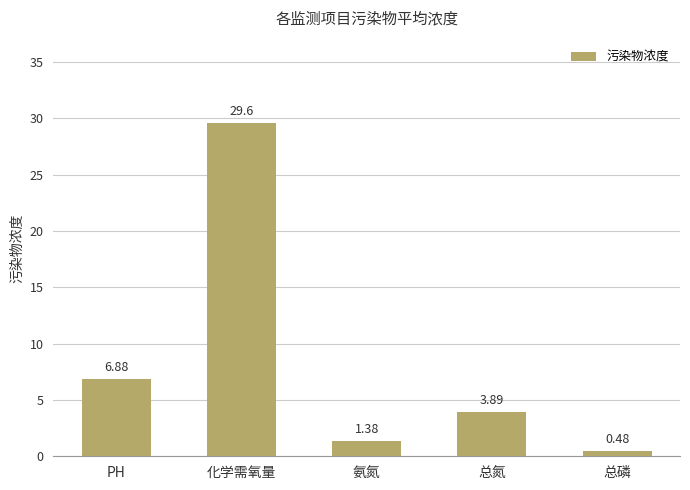

Where does the data first go above 3?

PH